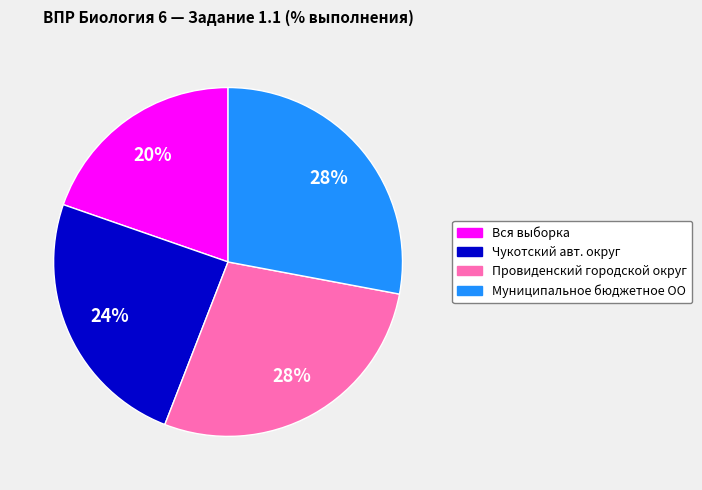

Do Чукотский авт. округ and Муниципальное бюджетное ОО together represent more than half of the pie?

Yes